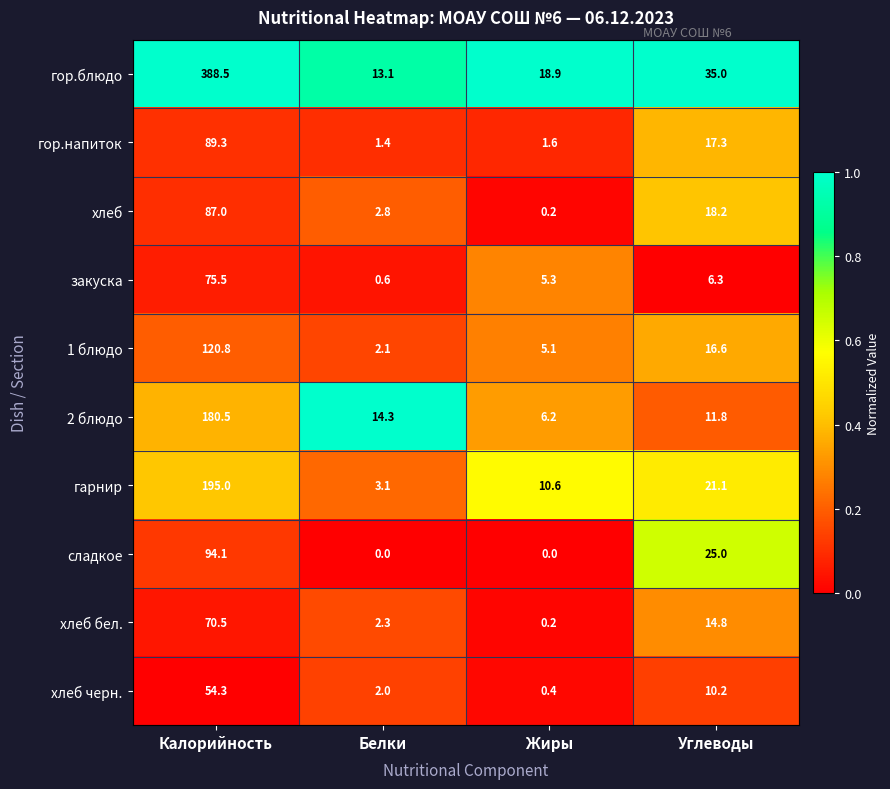

How many categories are shown in the chart?

4